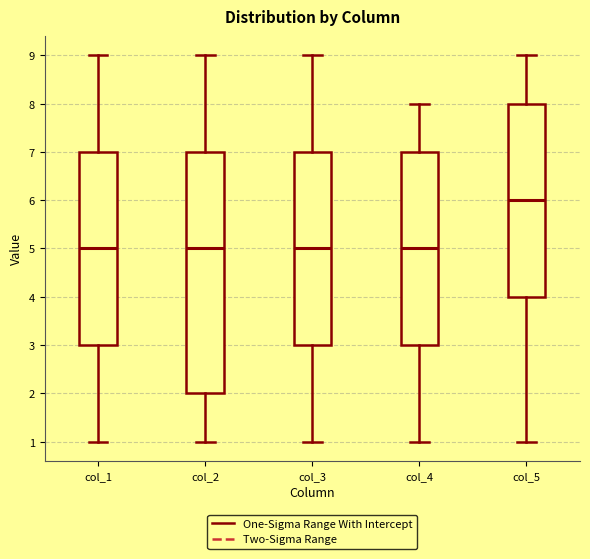

Comparing the boxes themselves (not the whiskers), which one is the tallest?

col_2